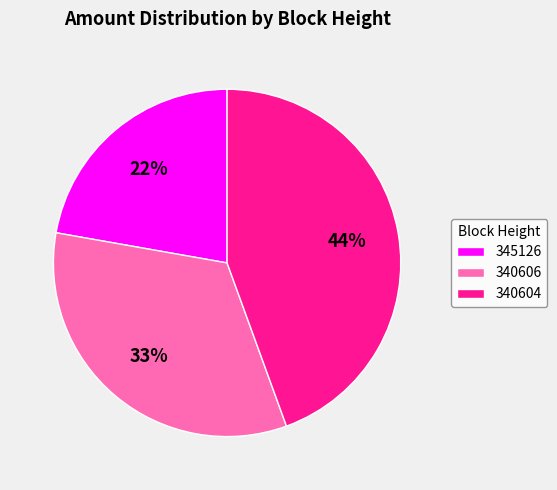

Is the sum of 345126 and 340604 greater than half?

Yes